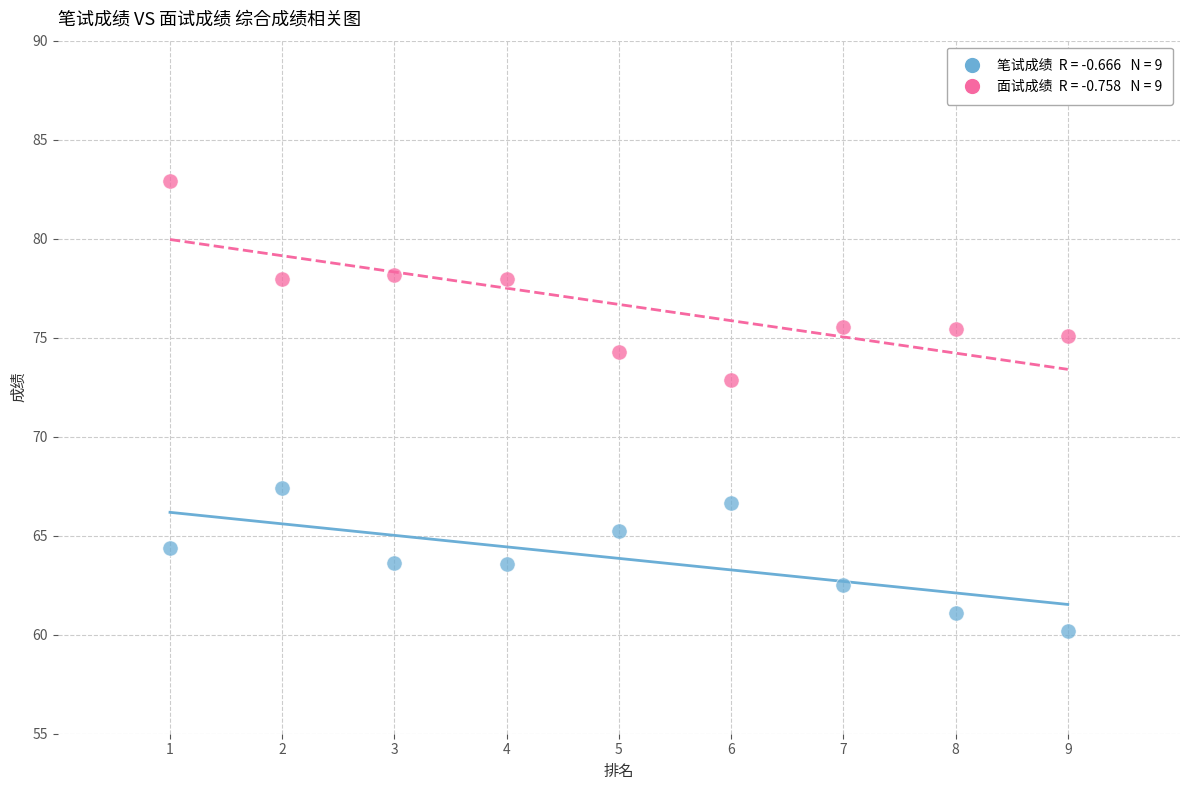

Across all series, what Y value is closest to 71?

72.8